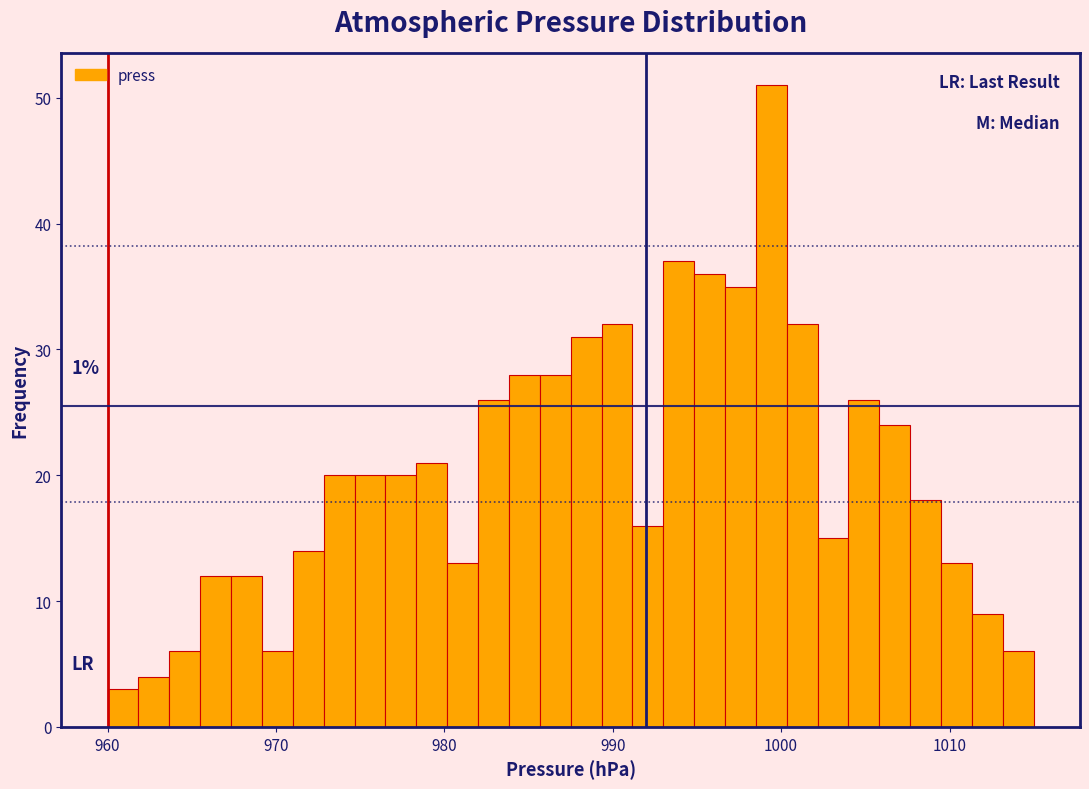

Read against the x-axis, roughly where is the centre of the tallest bar?

999